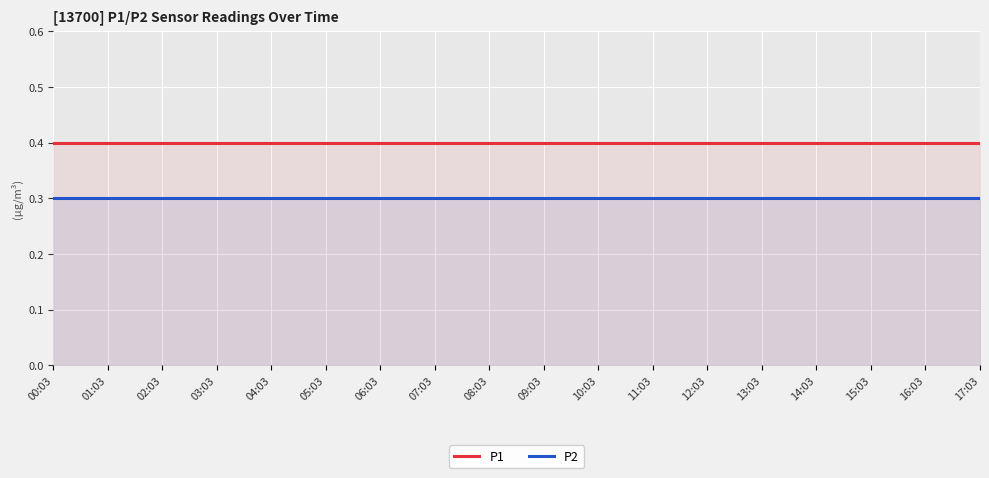

What is the maximum value for P2?

0.3